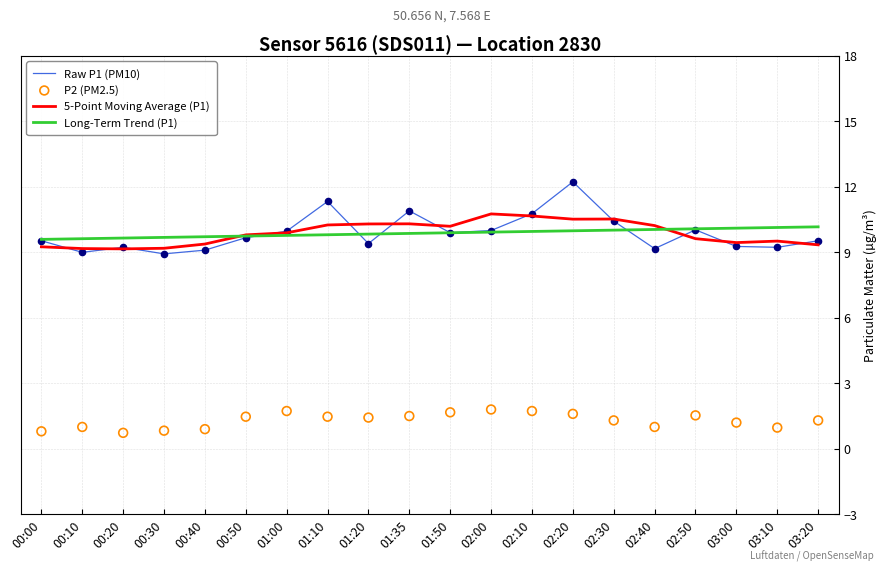

Which series reaches the minimum Y coordinate?

P2 (PM2.5)